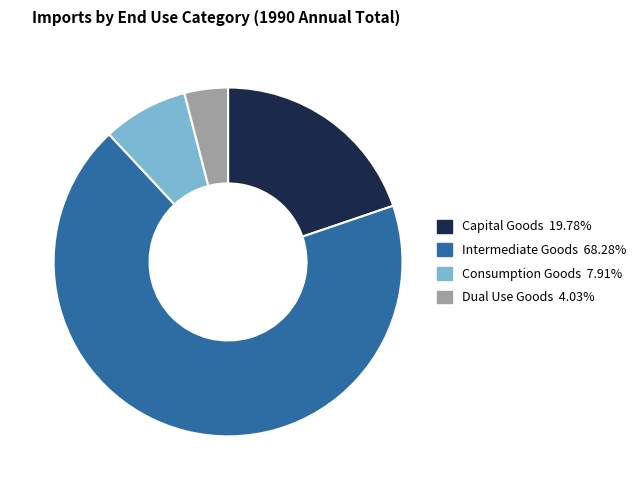

Which slice is the smallest?

Dual Use Goods